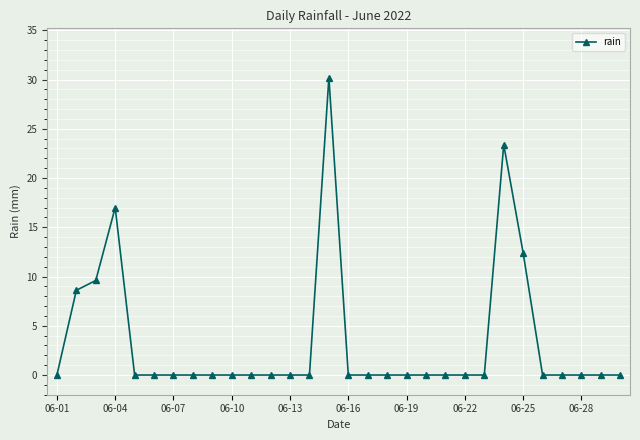

True or false: there are more than 1 points higher than both neighbors.

True